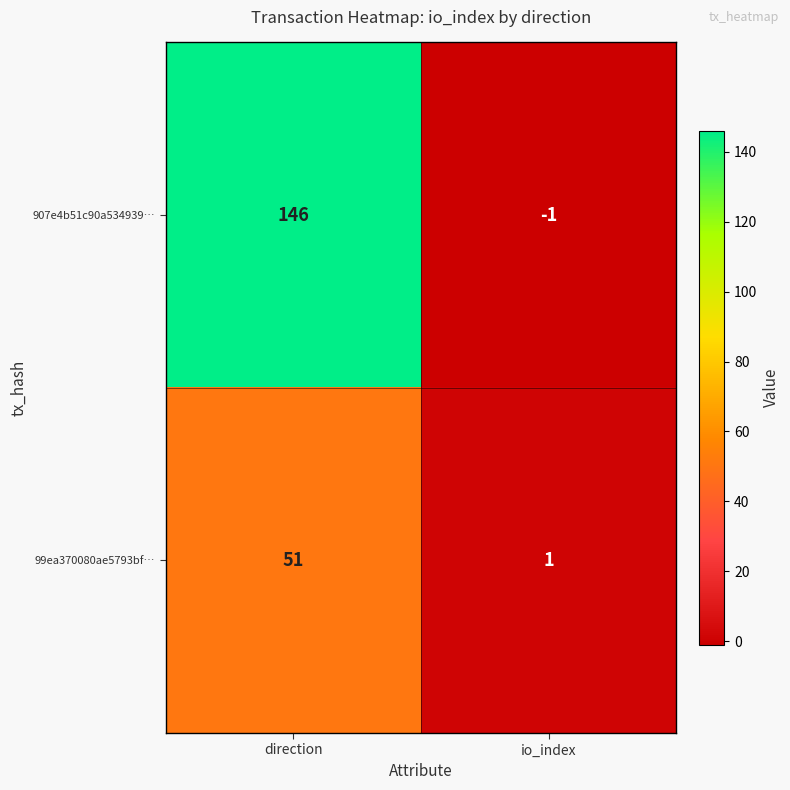

At which label does 99ea370080ae5793bf… reach its peak?

direction